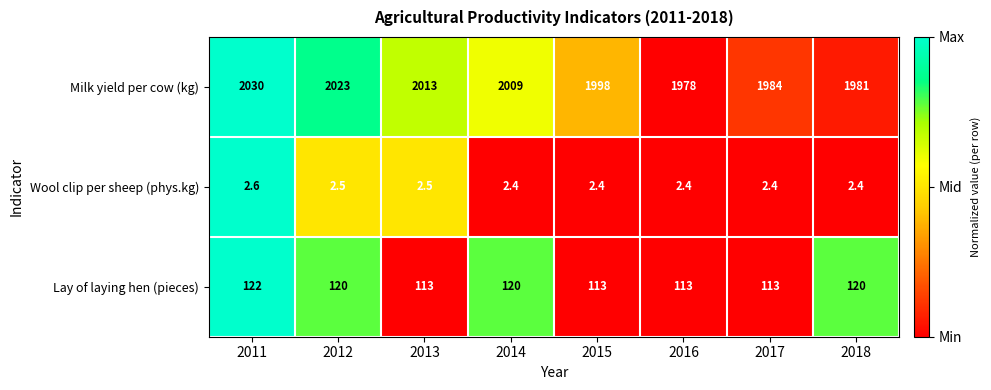

What is the sum of the Wool clip per sheep (phys.kg) values at 2013 and 2017?

4.9